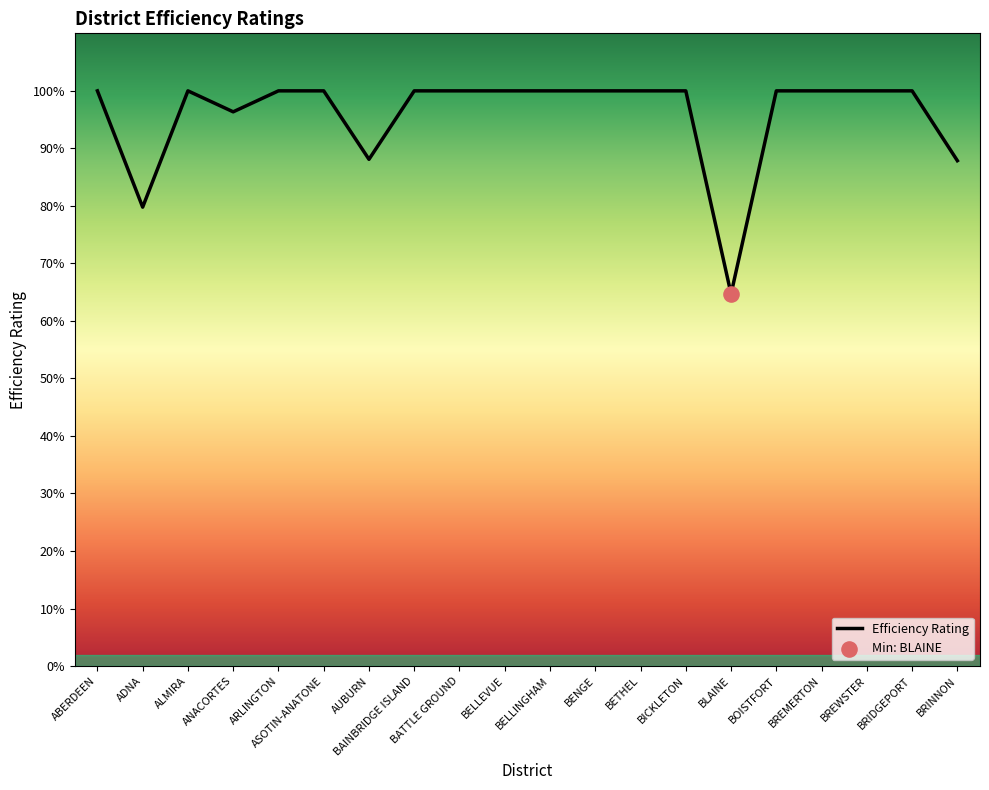

Between BELLEVUE and BLAINE, which is larger?

BELLEVUE